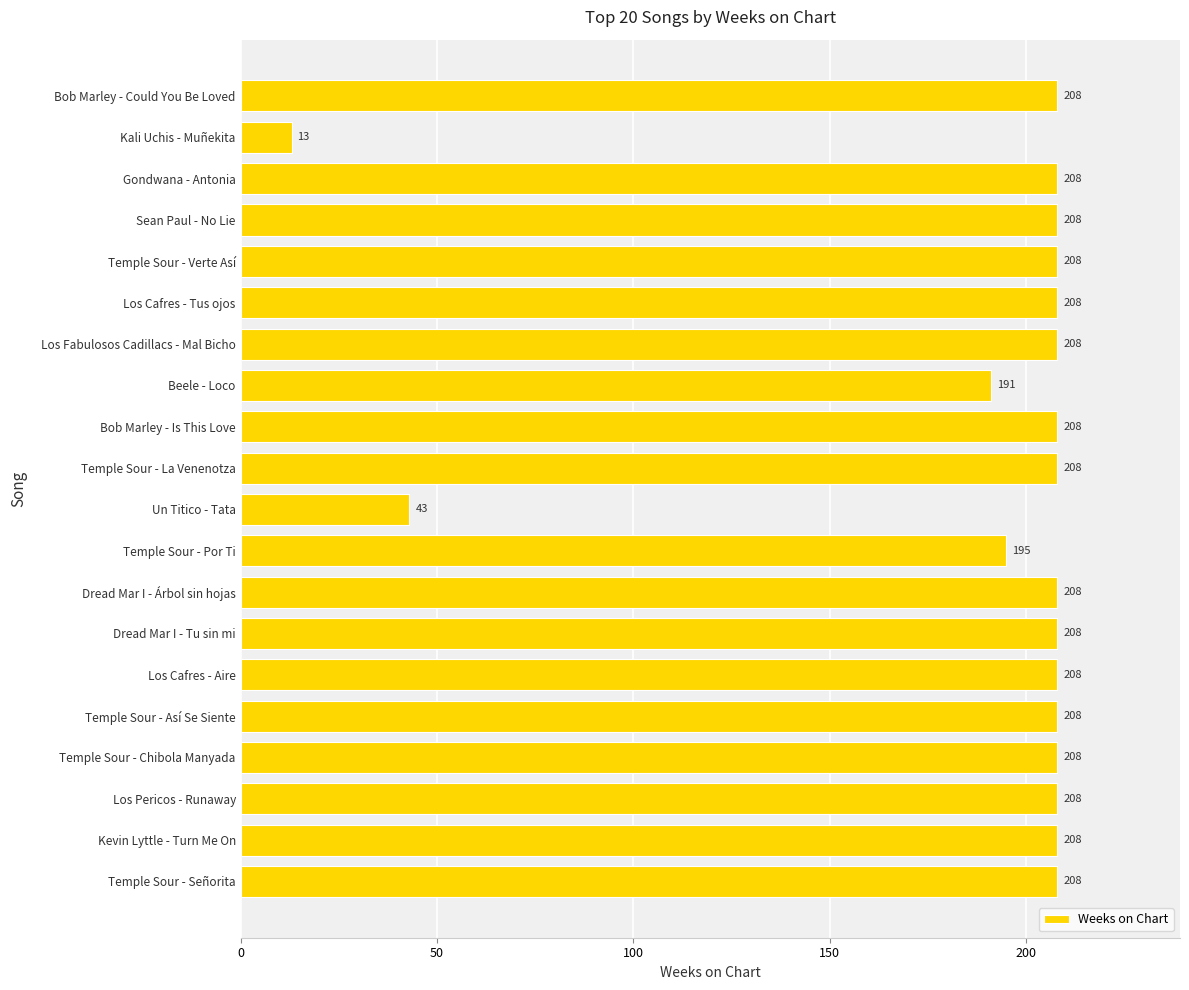

Read the value at Kevin Lyttle - Turn Me On, to the nearest 5.

210